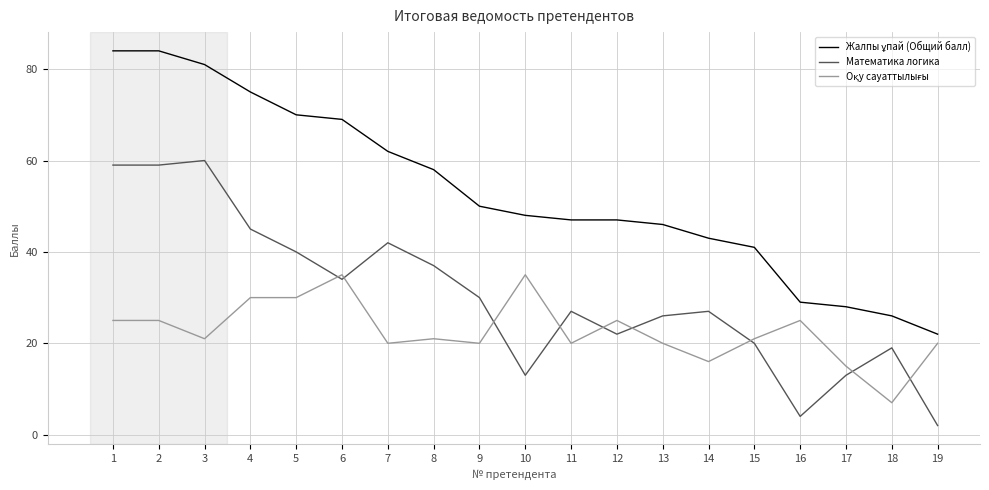

What is the spread (max minus min) of values at 10?

35